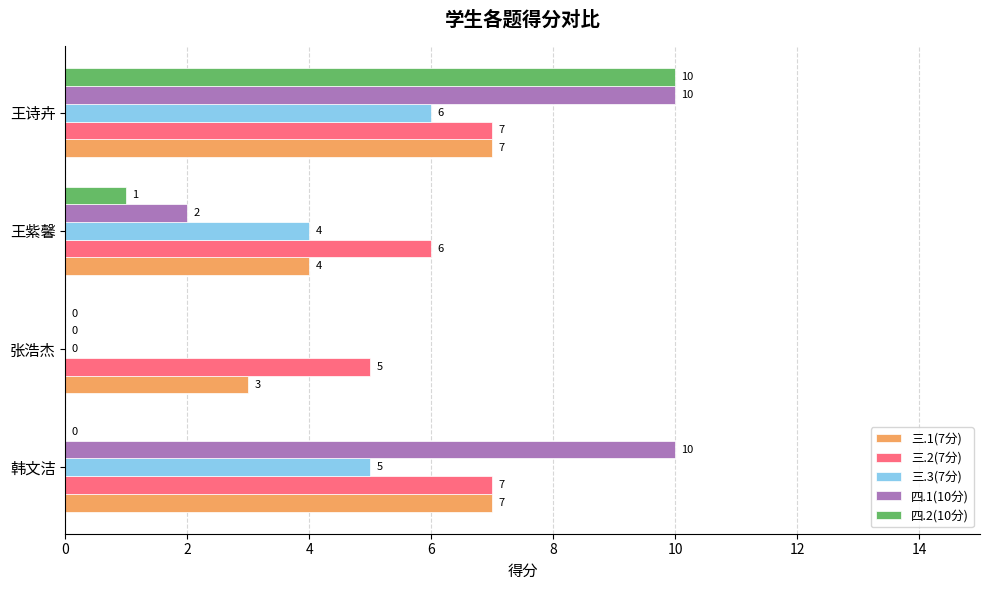

How many 三.3(7分) values are between 4 and 6?

3